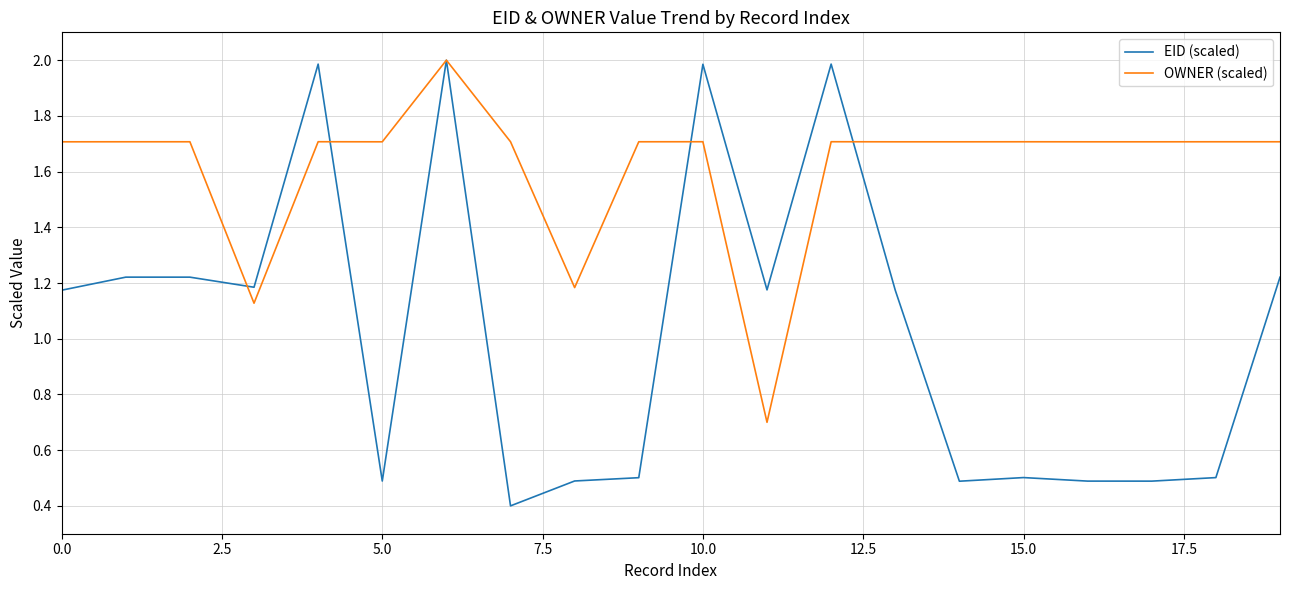

What is the average value of the OWNER (scaled) series?

1.6